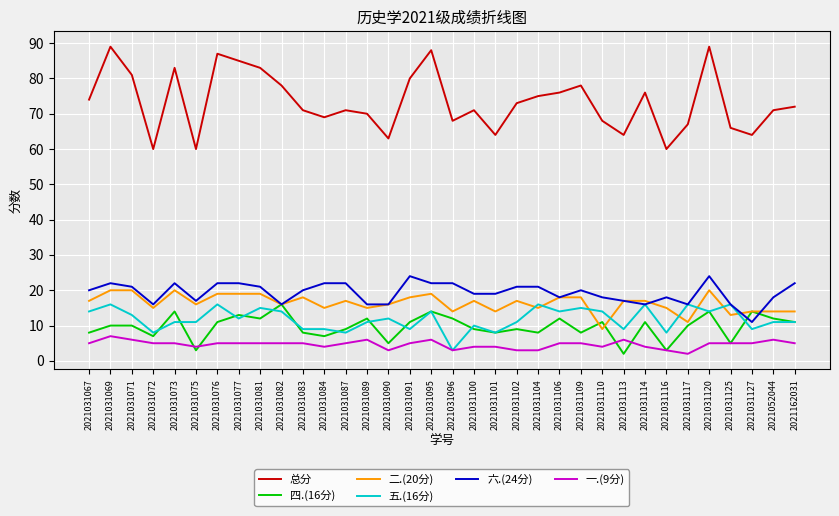

The value of 总分 at 2021052044 is 27. True or false?

False